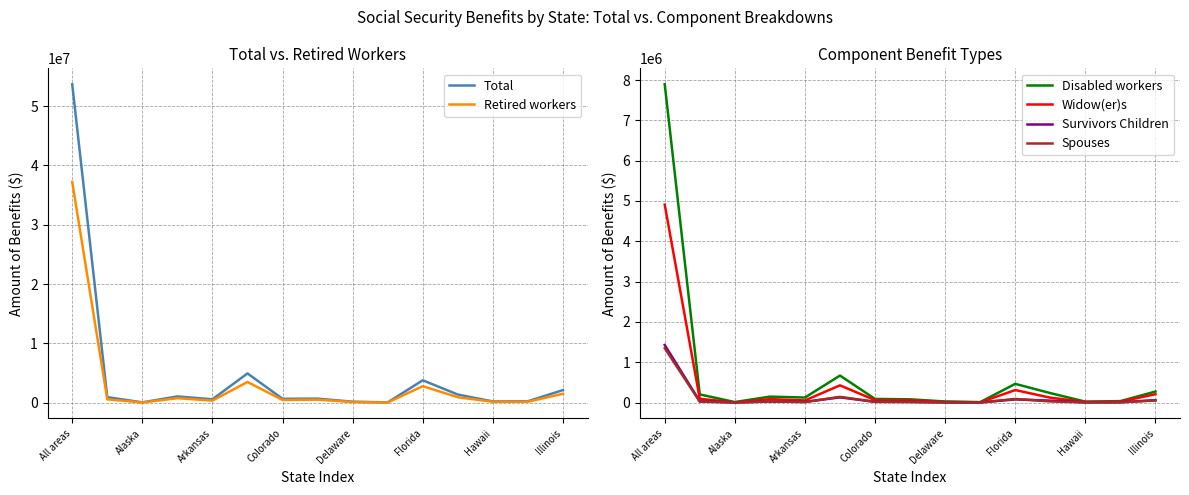

What is the highest value of the Total series?

53666109